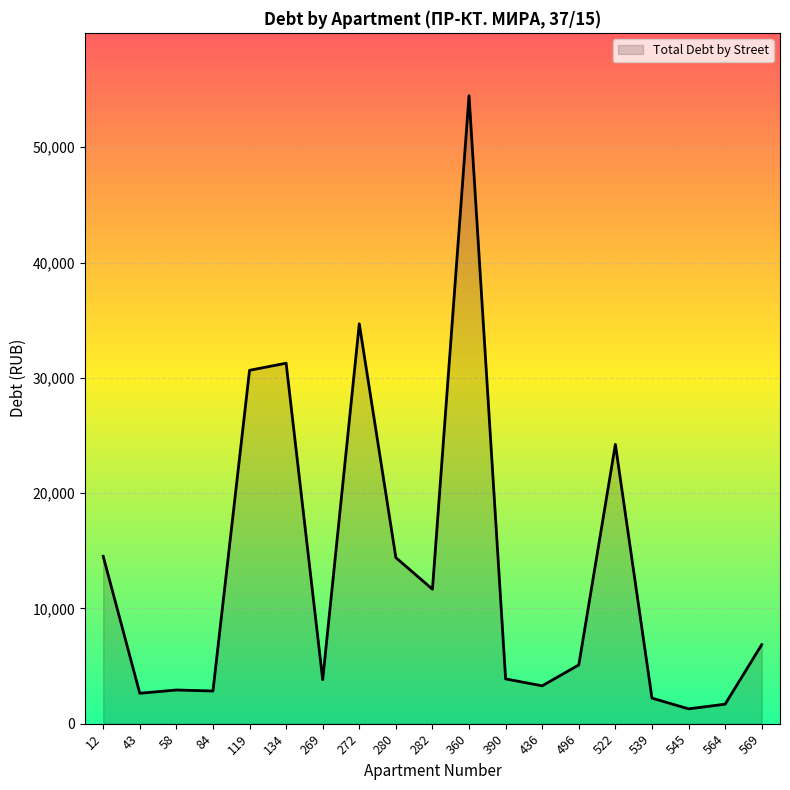

How many lines are shown in the chart?

1